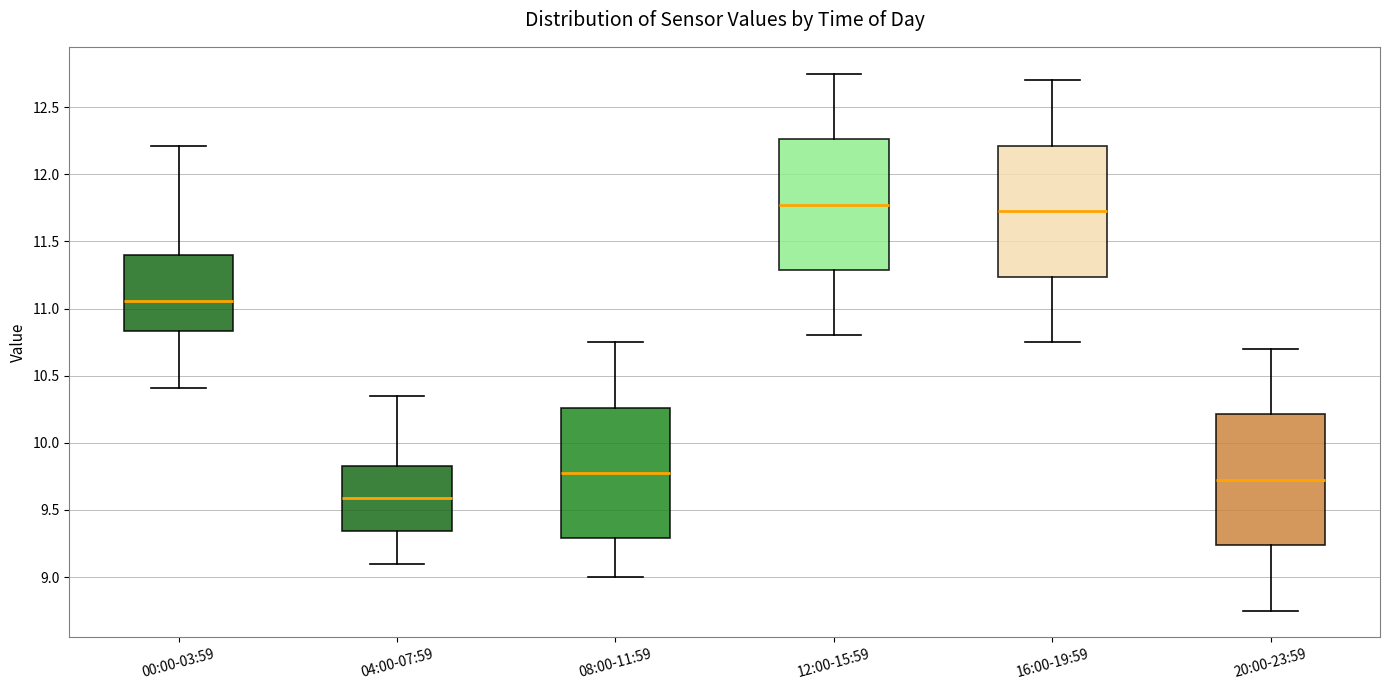

Reading left to right, read every box against the y-axis: the position of its median line, the range the box covers, and the ends of its whiskers. The values are not printed on the chart, so give them approximately, as read against the axis.

00:00-03:59: median 11.05, box 10.85 to 11.40, whiskers 10.40 to 12.20
04:00-07:59: median 9.60, box 9.35 to 9.85, whiskers 9.10 to 10.35
08:00-11:59: median 9.80, box 9.30 to 10.25, whiskers 9.00 to 10.75
12:00-15:59: median 11.80, box 11.30 to 12.25, whiskers 10.80 to 12.75
16:00-19:59: median 11.75, box 11.25 to 12.20, whiskers 10.75 to 12.70
20:00-23:59: median 9.75, box 9.25 to 10.20, whiskers 8.75 to 10.70